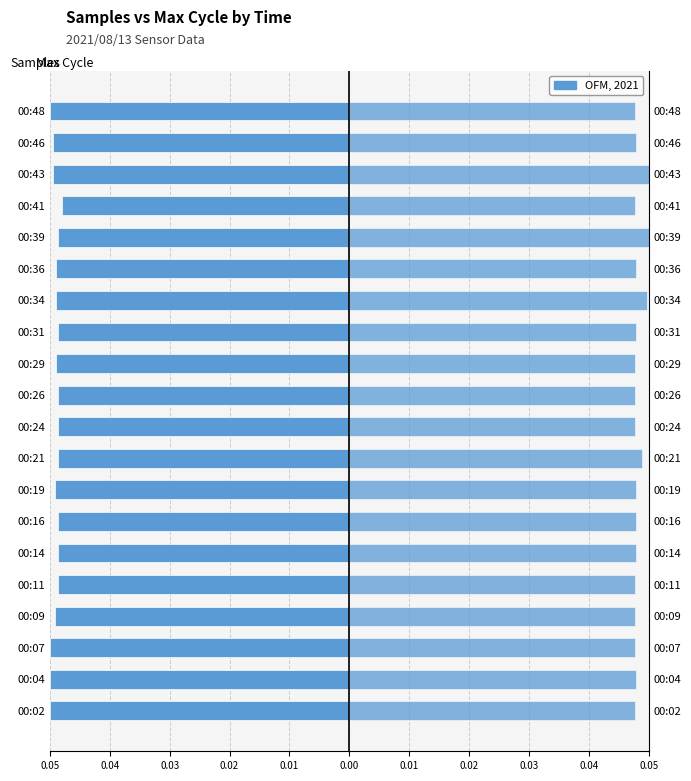

Reading left to right, what are all the values shown in this chart?

Samples: -0.0	-0.1	-0.0	-0.0	-0.0	-0.0	-0.0	-0.0	-0.0	-0.0	-0.0	-0.0	-0.0	-0.0	-0.0	-0.0	-0.0	-0.0	-0.0	-0.0
Max_cycle: 0.0	0.0	0.0	0.0	0.0	0.0	0.0	0.0	0.0	0.0	0.0	0.0	0.0	0.0	0.0	0.1	0.0	0.0	0.0	0.0